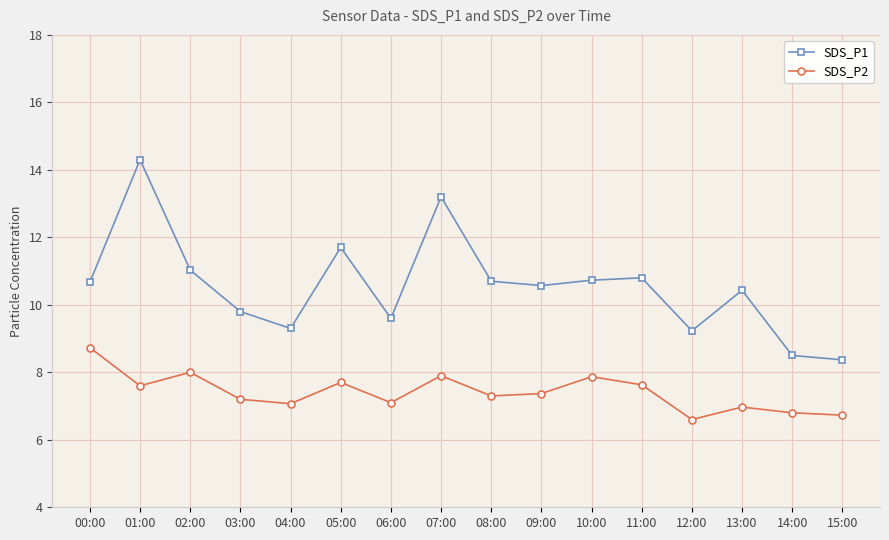

What is the difference between the SDS_P2 values at 15:00 and 09:00?

0.6